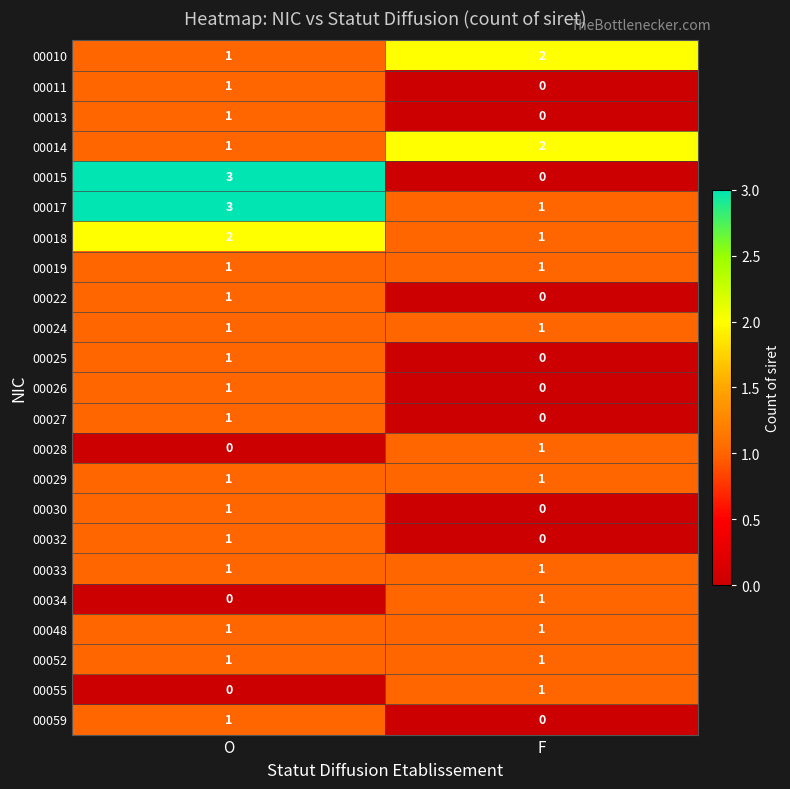

How many series are shown in this chart?

23